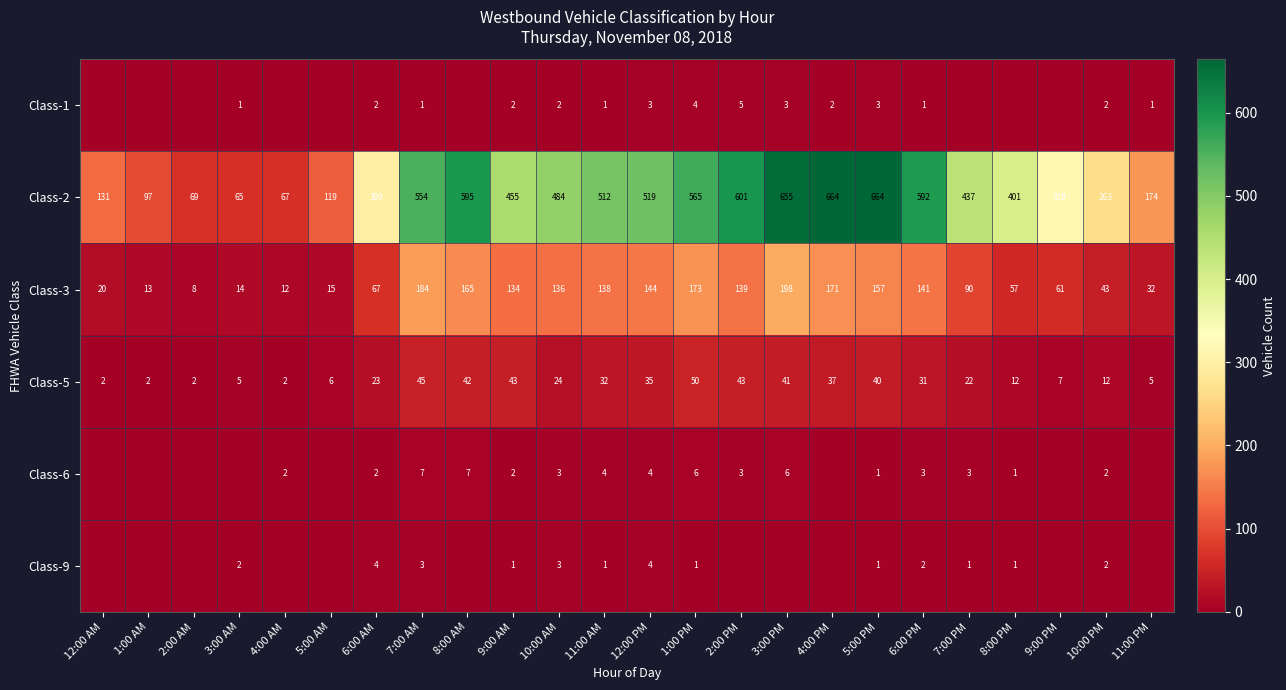

How many series are shown in this chart?

6